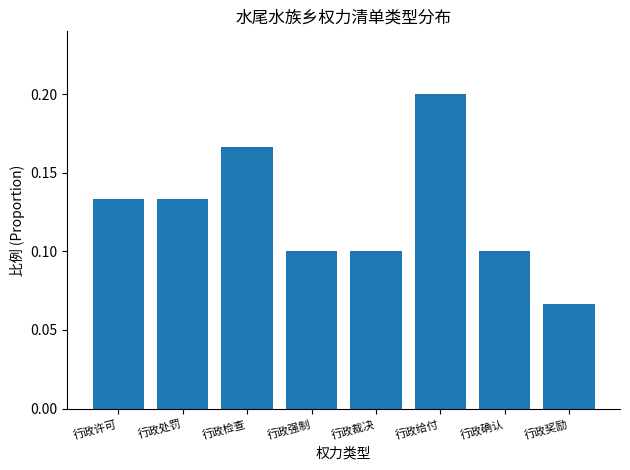

Are the bars horizontal?

No